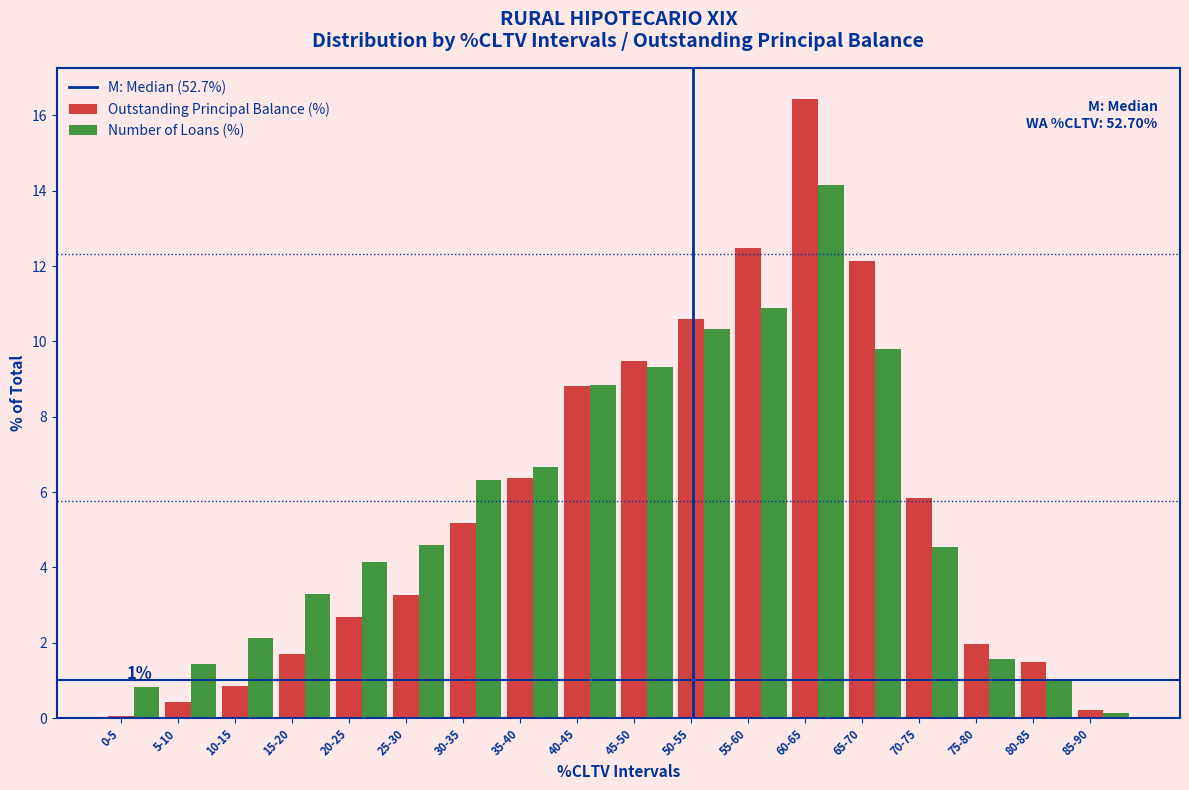

What is the difference between the second highest and second lowest values in the Outstanding Principal Balance (%) series?

12.3